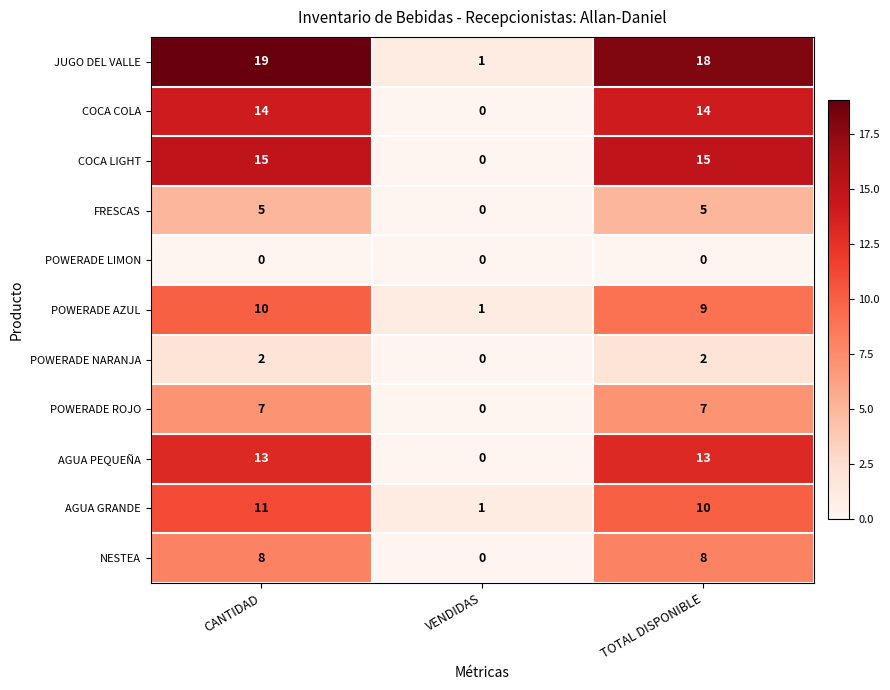

Between CANTIDAD and VENDIDAS, which series saw the biggest shift?

JUGO DEL VALLE